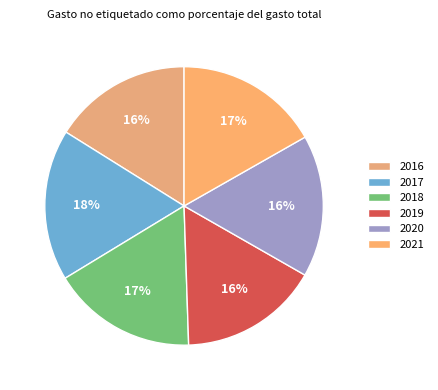

How many slices are in this pie chart?

6